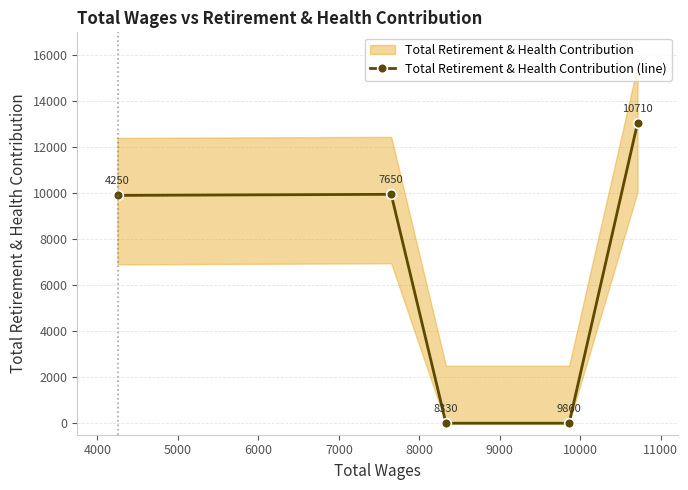

What is the value of the Total Retirement & Health Contribution (line) point at the 2nd from the left?

9955